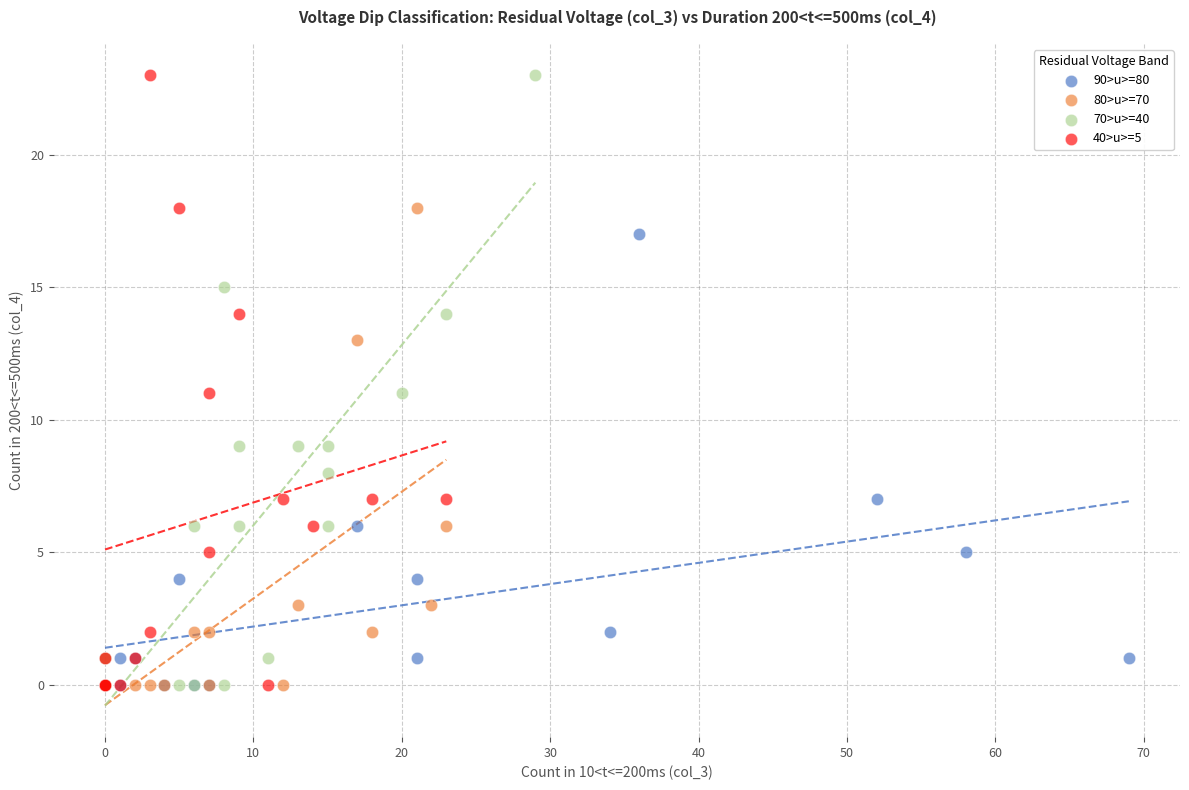

What are all the series names shown in the legend?

90>u>=80, 80>u>=70, 70>u>=40, 40>u>=5